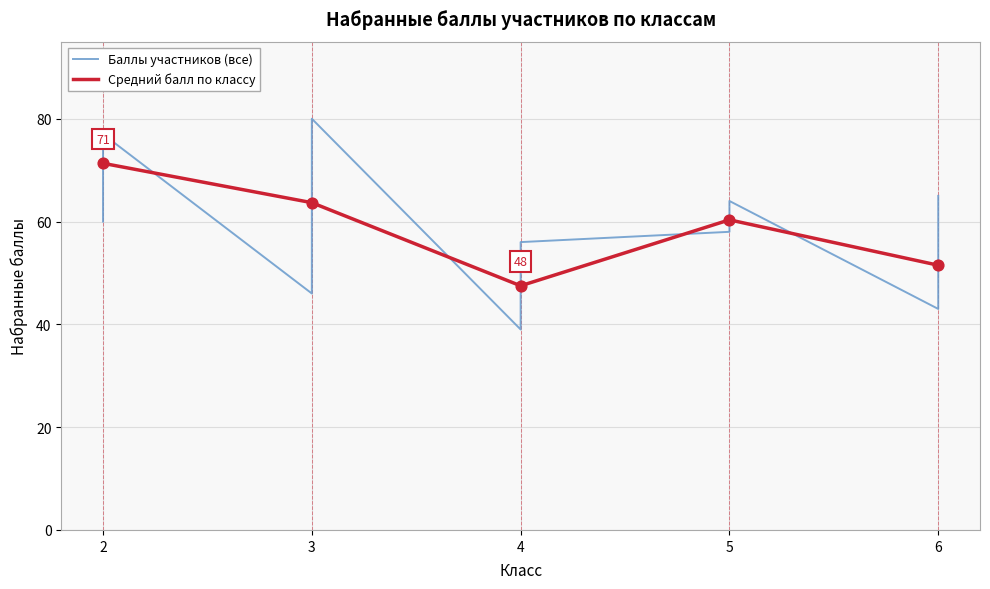

What is the change in value from 5 to 6?

+7